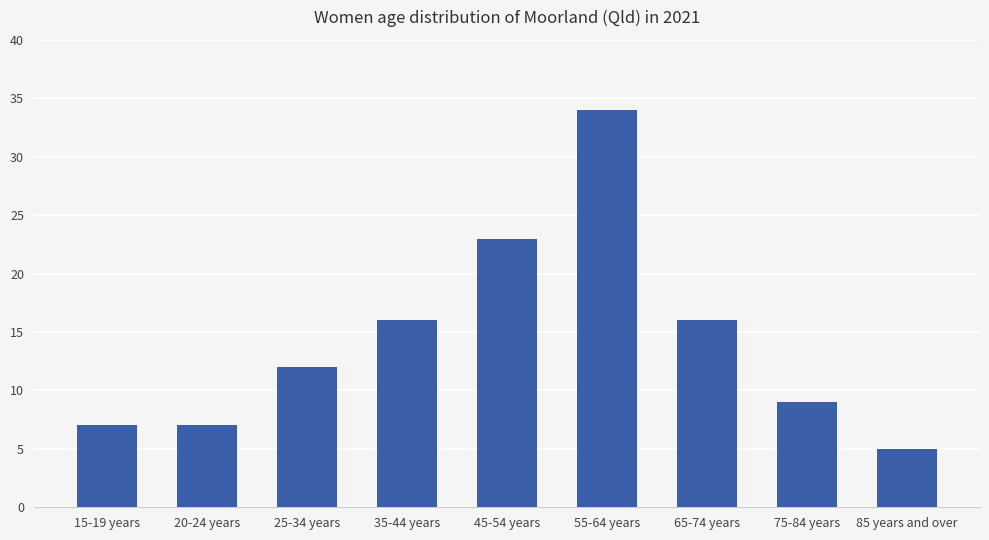

The value at 35-44 years is 8. True or false?

False